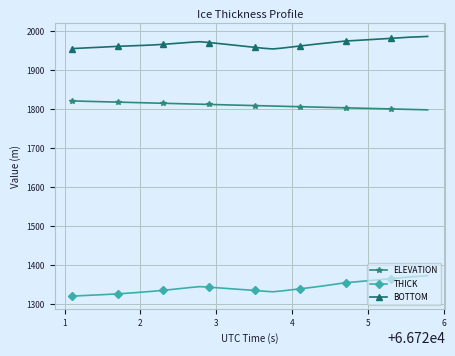

What is the sum of all BOTTOM values?

78741.7